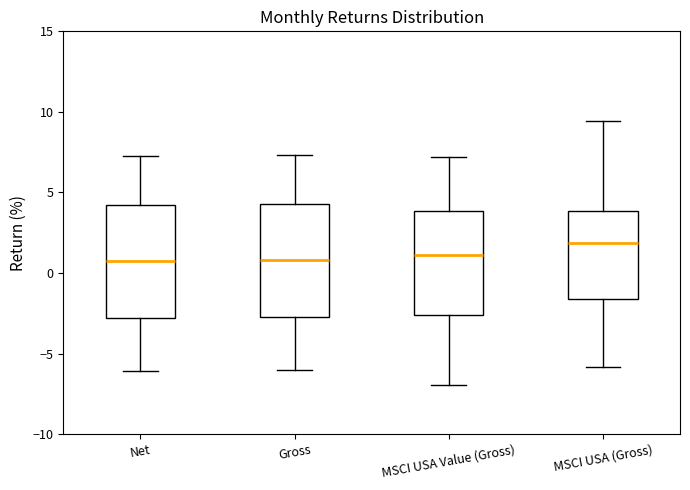

Which box's median line is the highest?

MSCI USA (Gross)